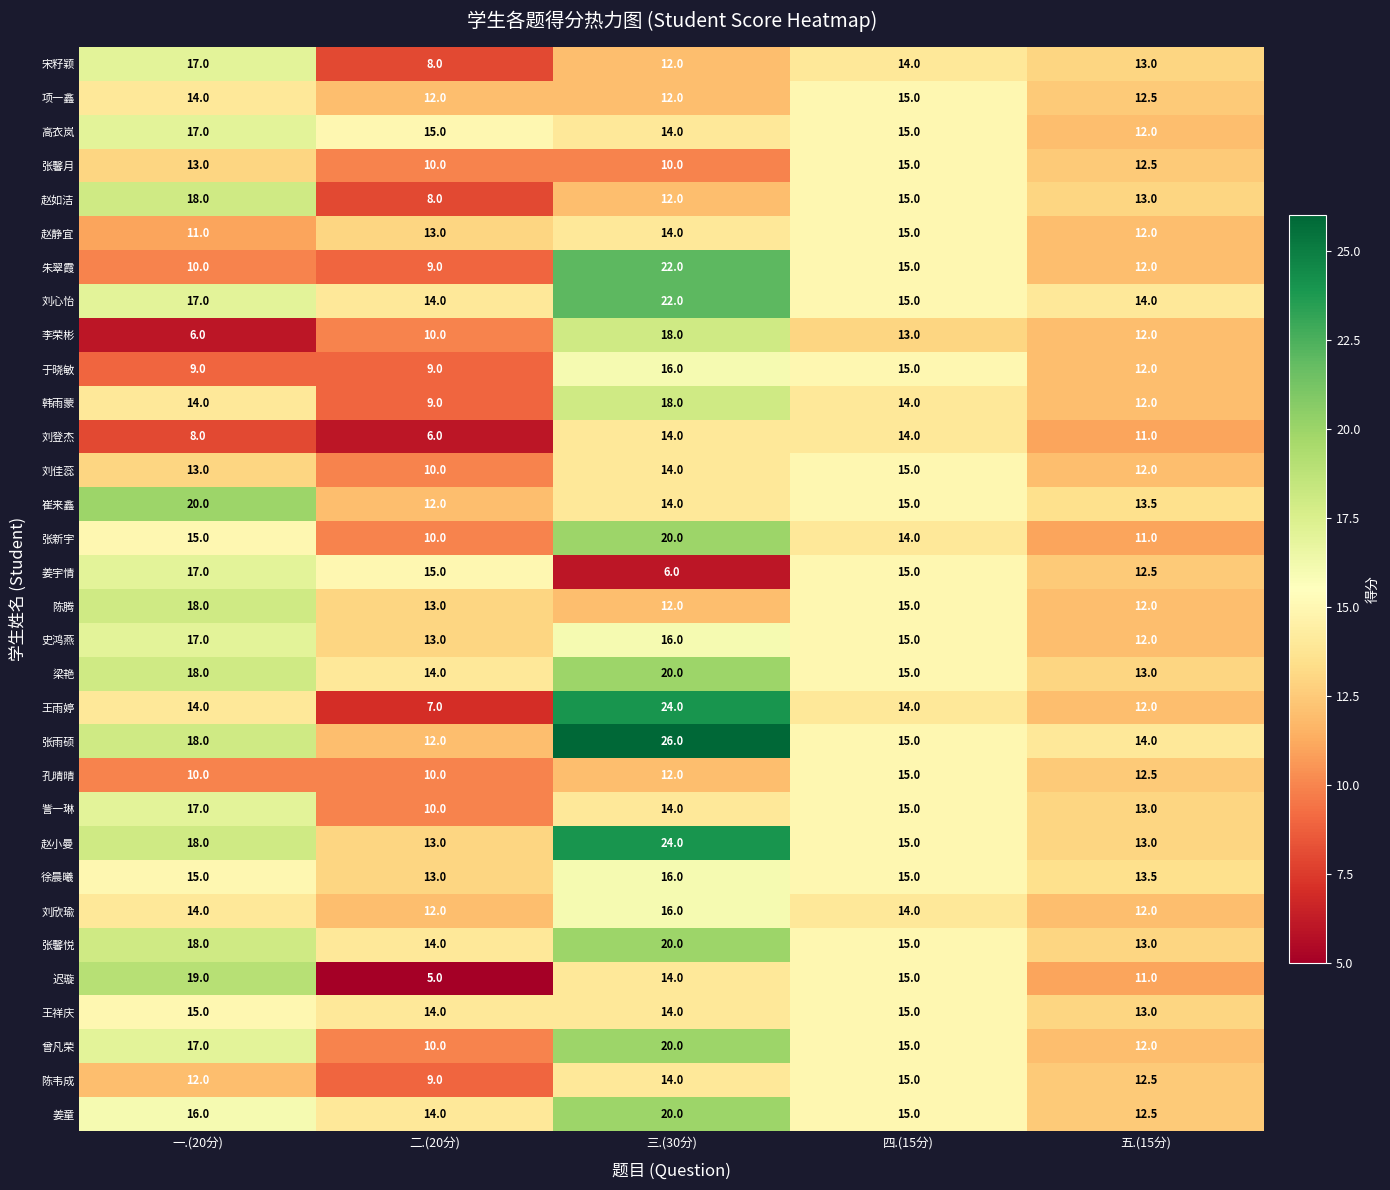

Which series has the largest total across all categories?

张雨硕